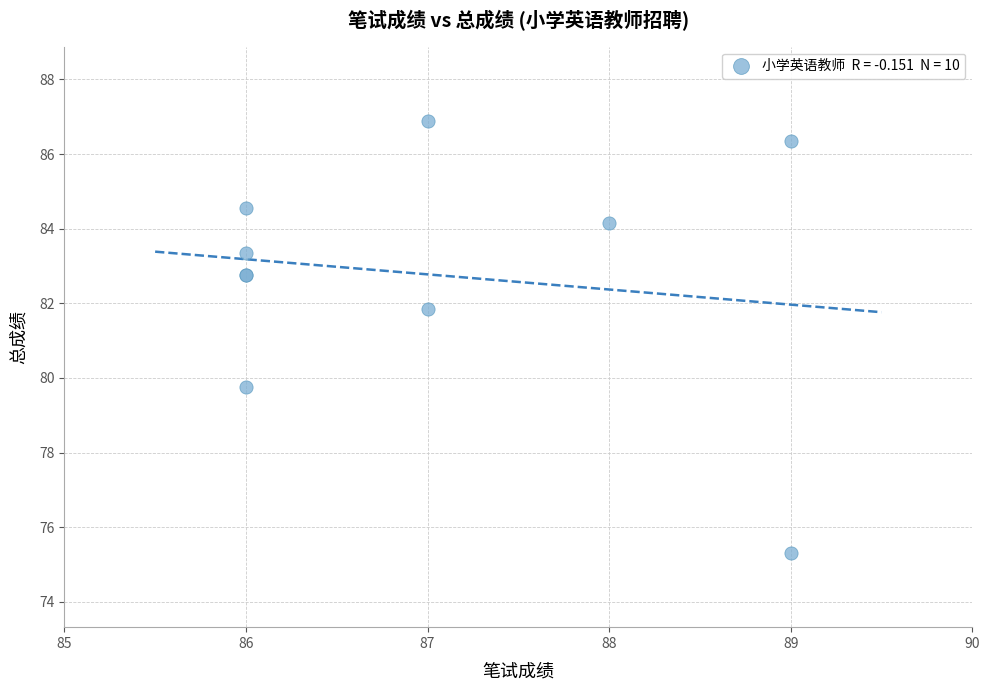

What Y value in the scatter plot is closest to 81?

81.8